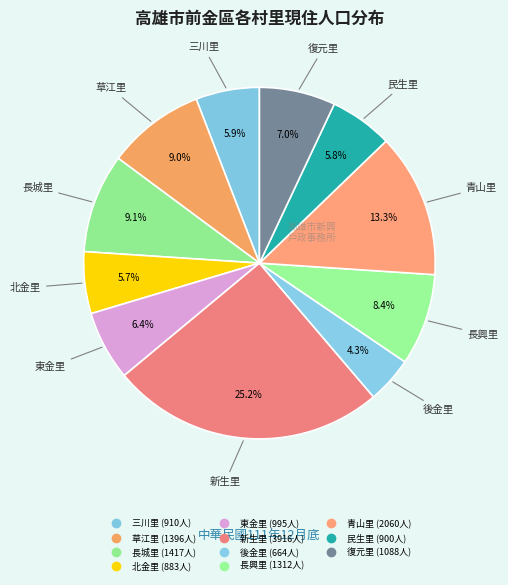

How many slices are in this pie chart?

11